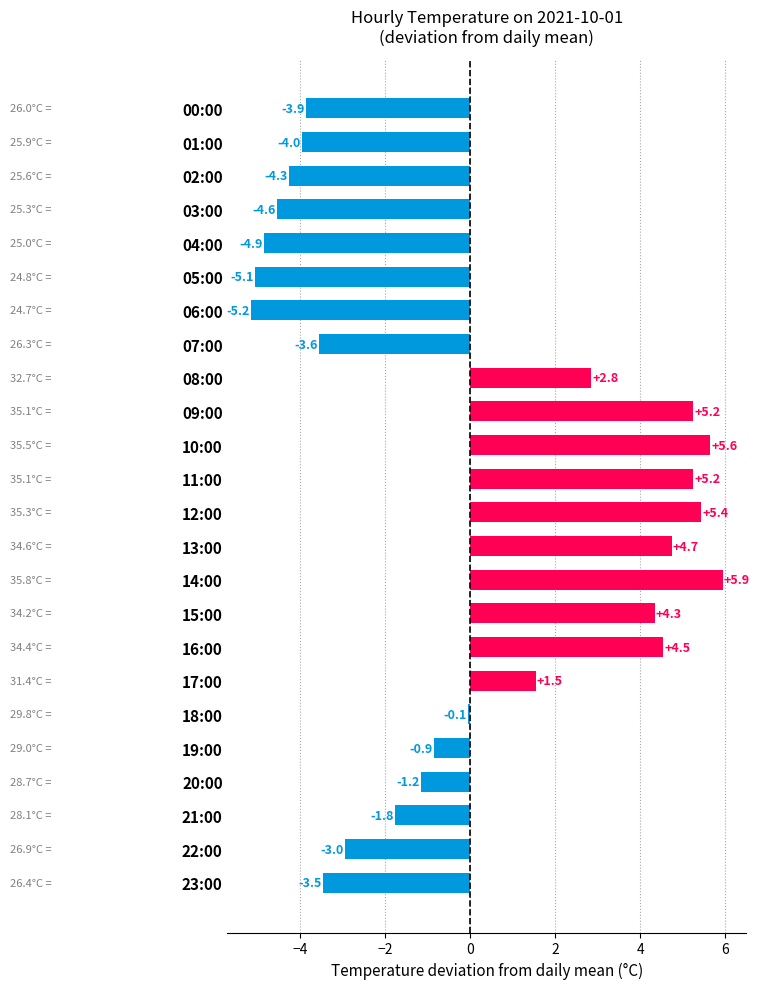

What is the label of the 5th bar from the bottom?

19:00